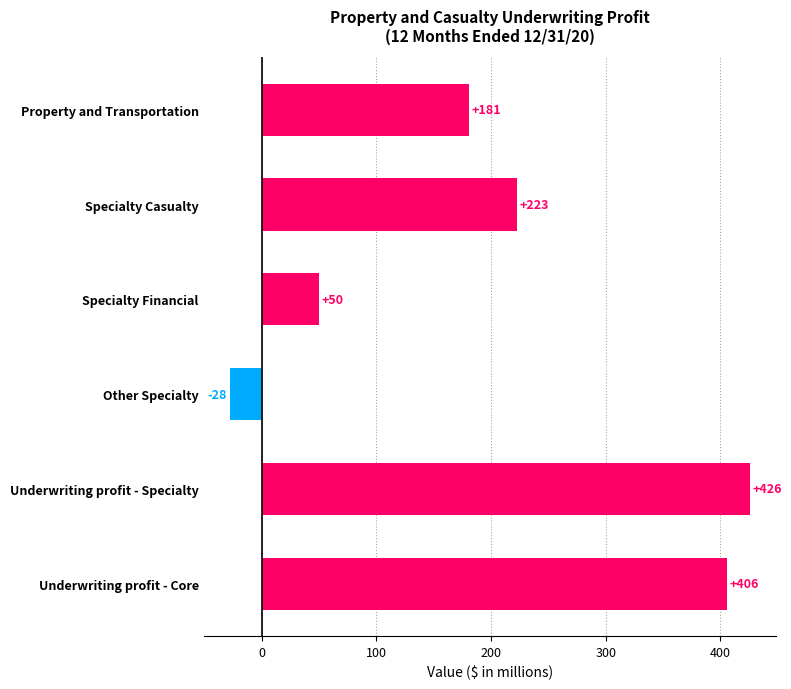

Which category has the highest value across all series?

Underwriting profit - Specialty